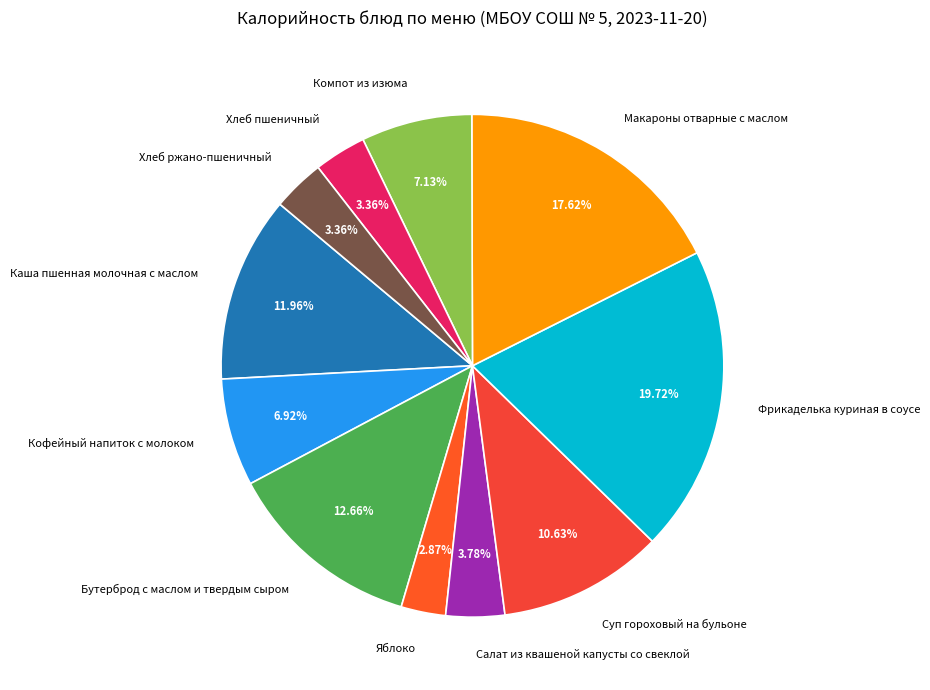

Count the number of slices in the pie.

11